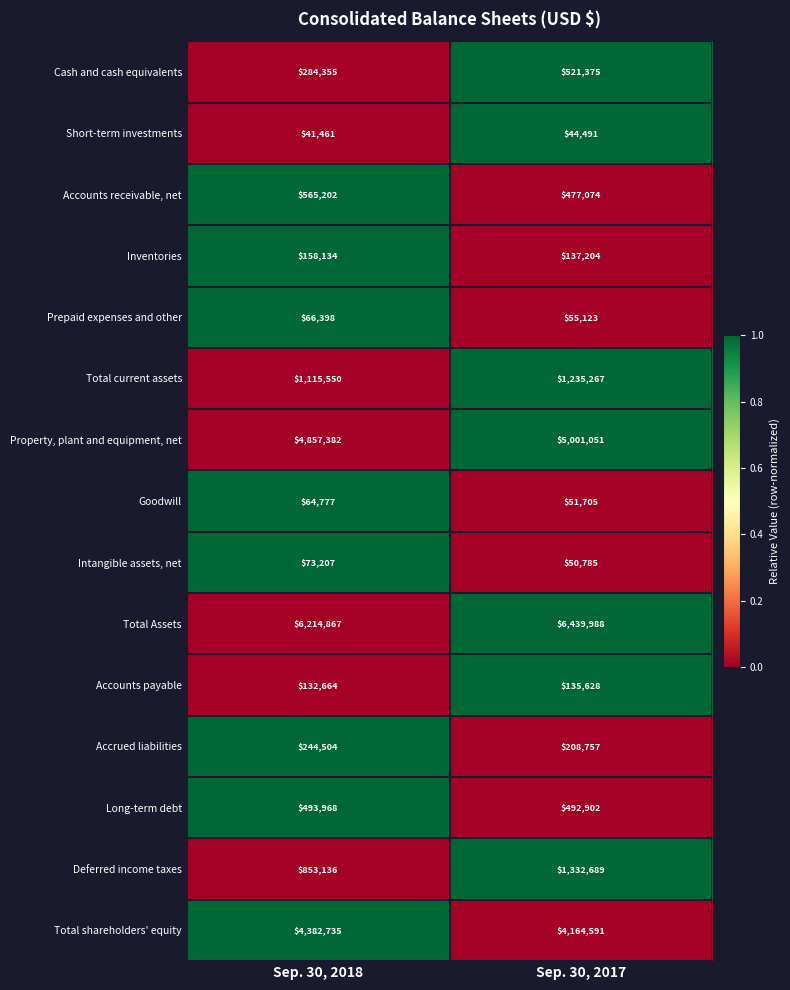

What is the difference between the highest and lowest values at Sep. 30, 2018?

6173406